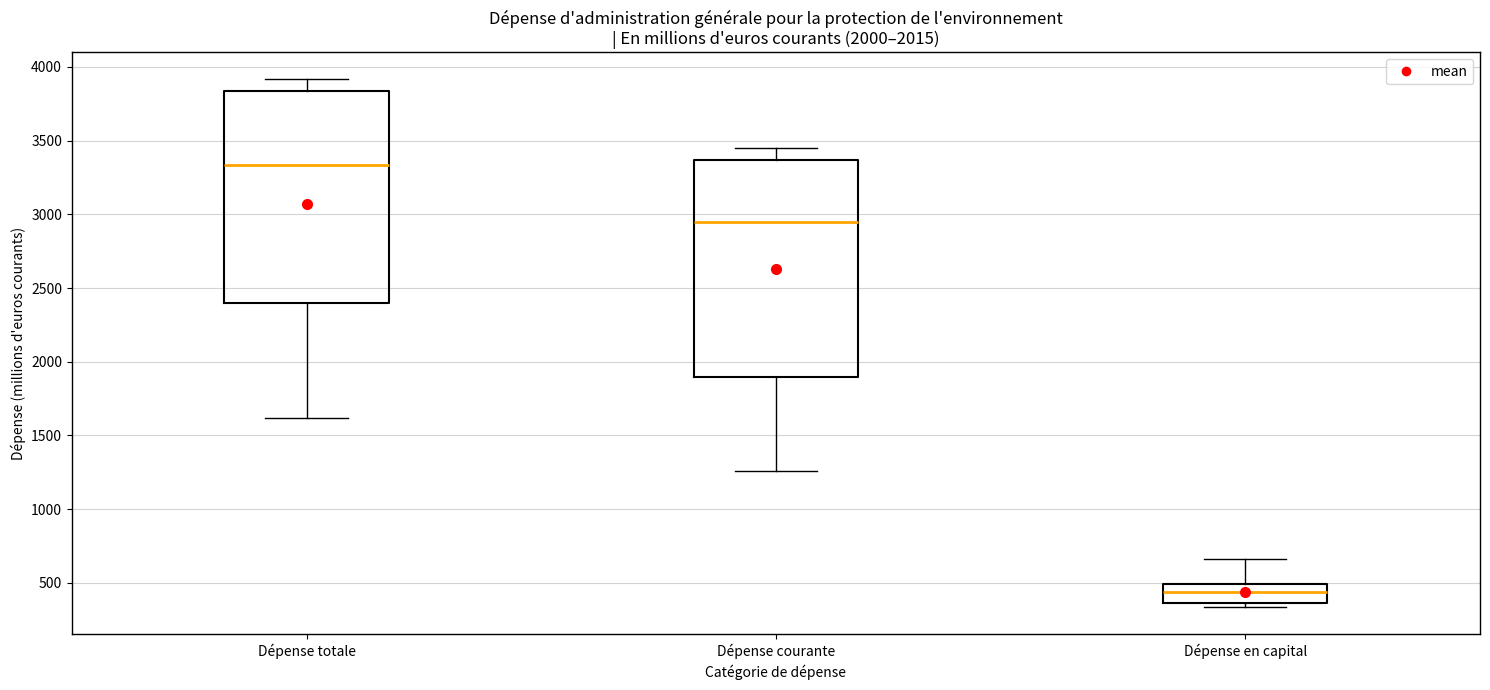

Which box has the highest median line?

Dépense totale